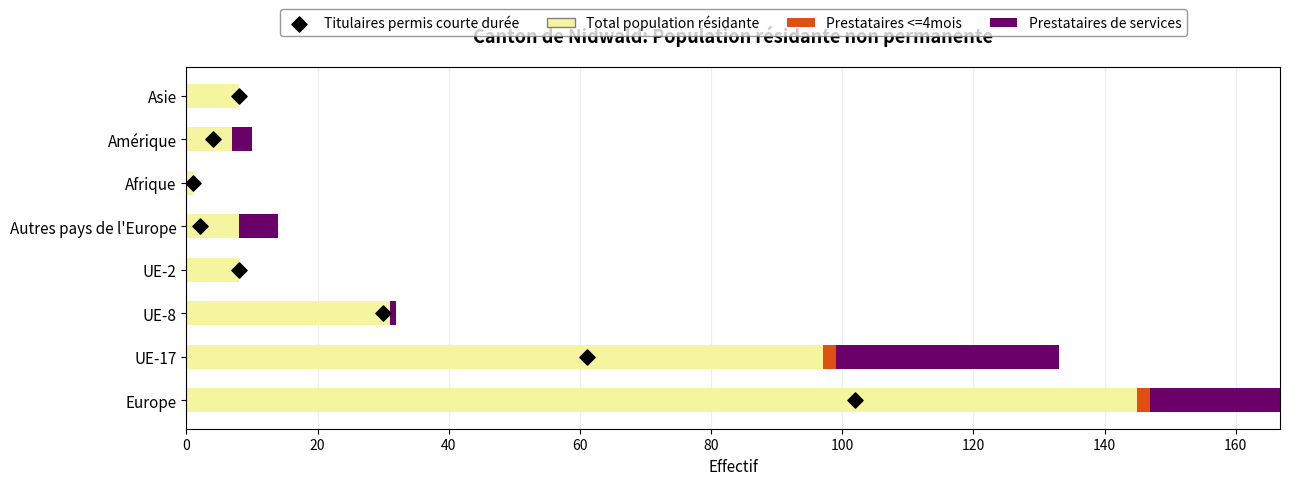

Which series has the widest spread of Y values?

Total population résidante